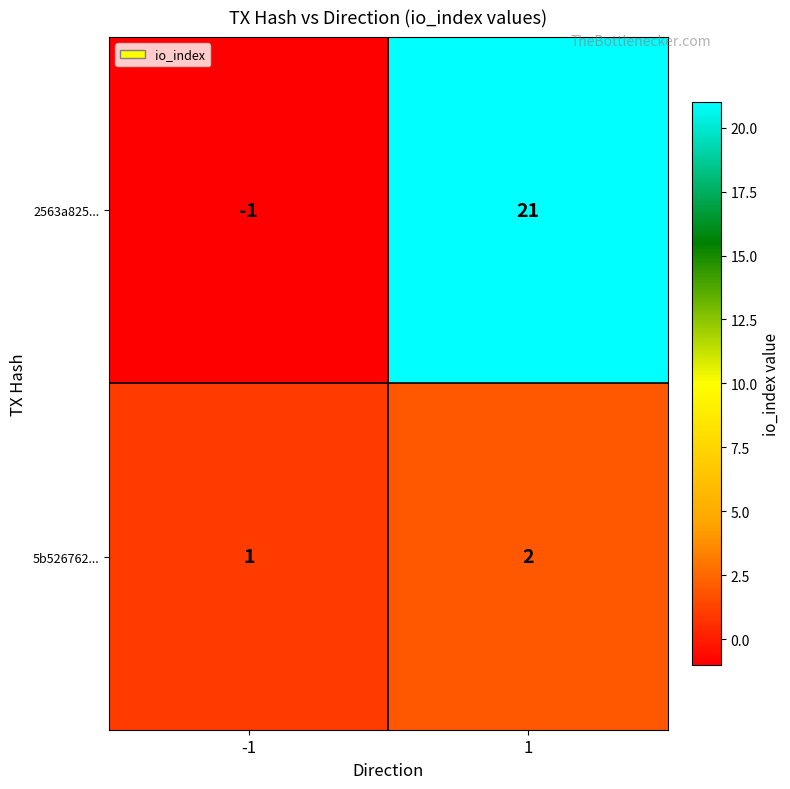

True or false: 2563a825... has a value of 0 at -1.

False